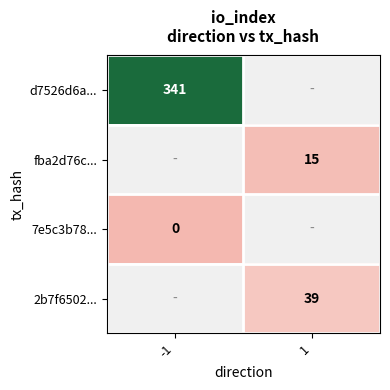

True or false: 2b7f6502... has a value of 27 at 1.

False